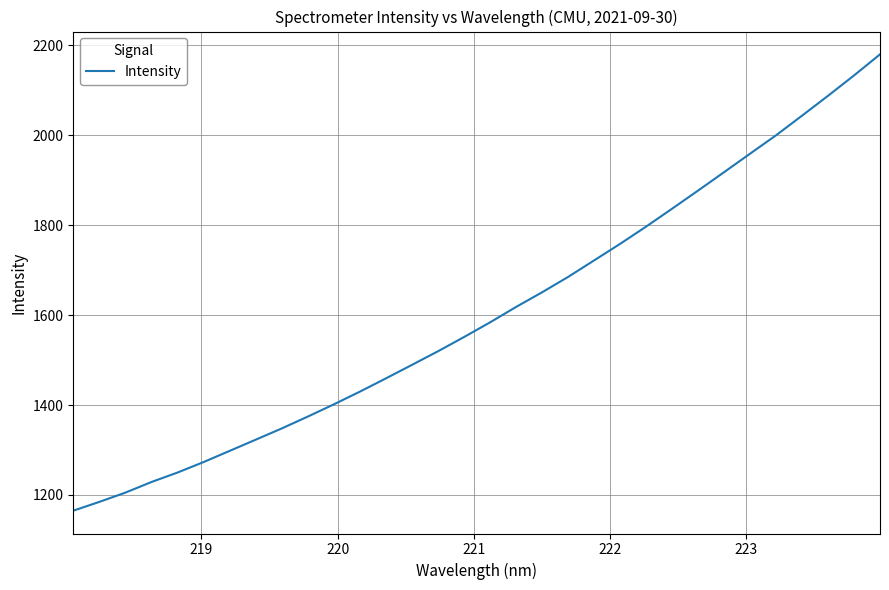

What is the smallest value displayed?

1164.9